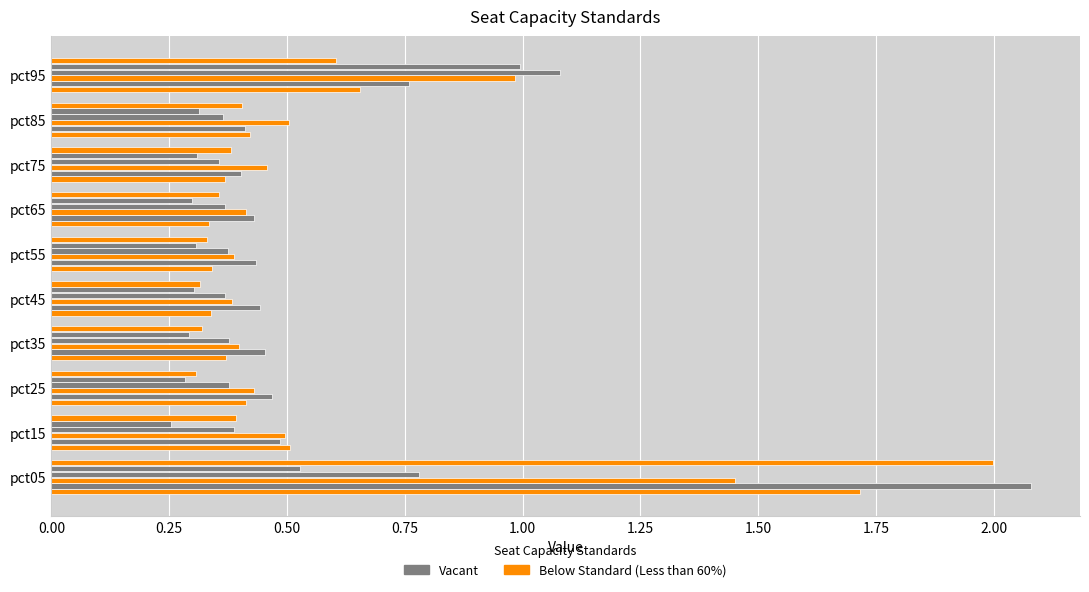

How many series are shown in this chart?

6